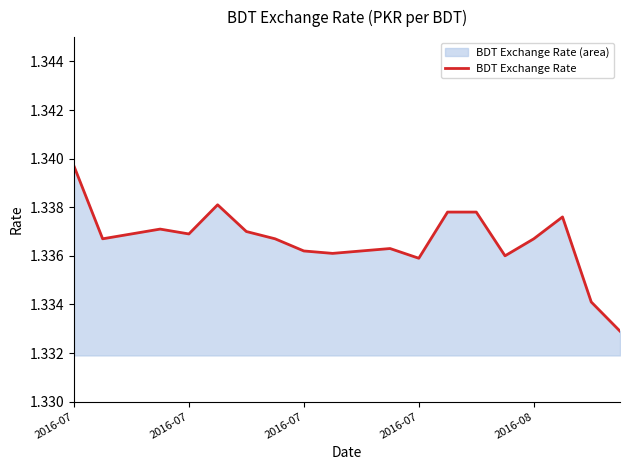

How many lines are shown in the chart?

1